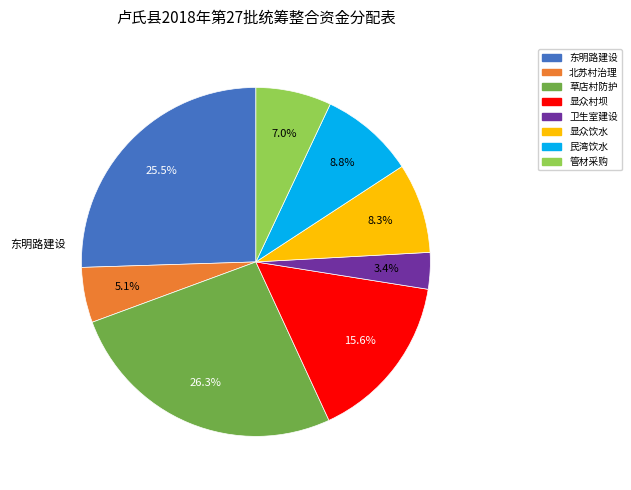

What portion of the pie excludes 显众饮水?

91.7%